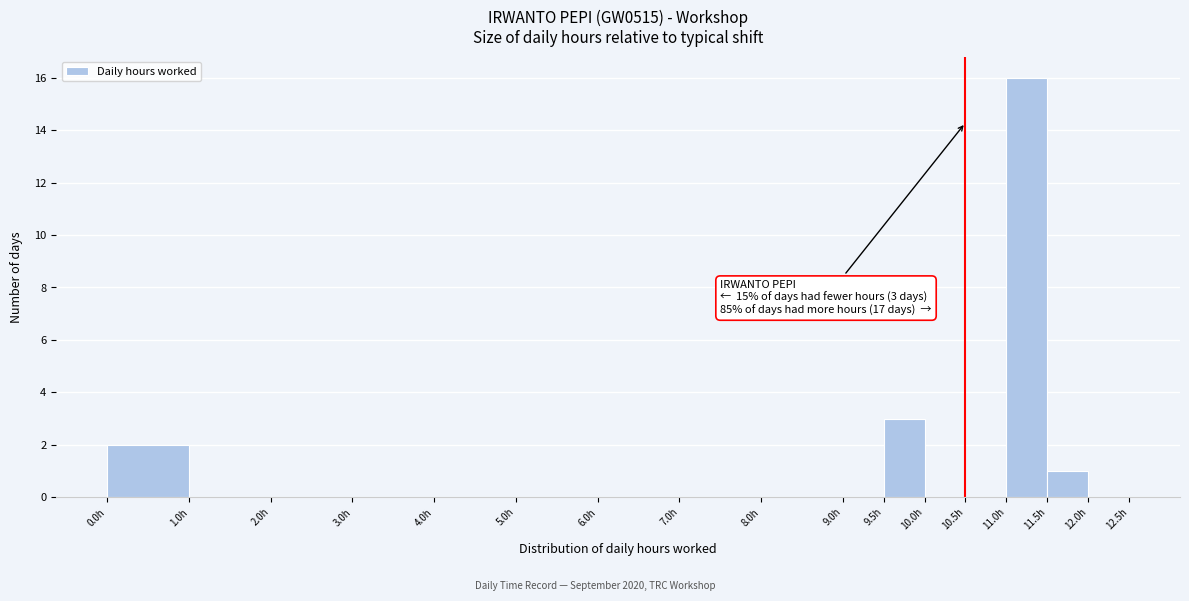

Over which range of the x-axis is the bar tallest?

11.0 to 11.5